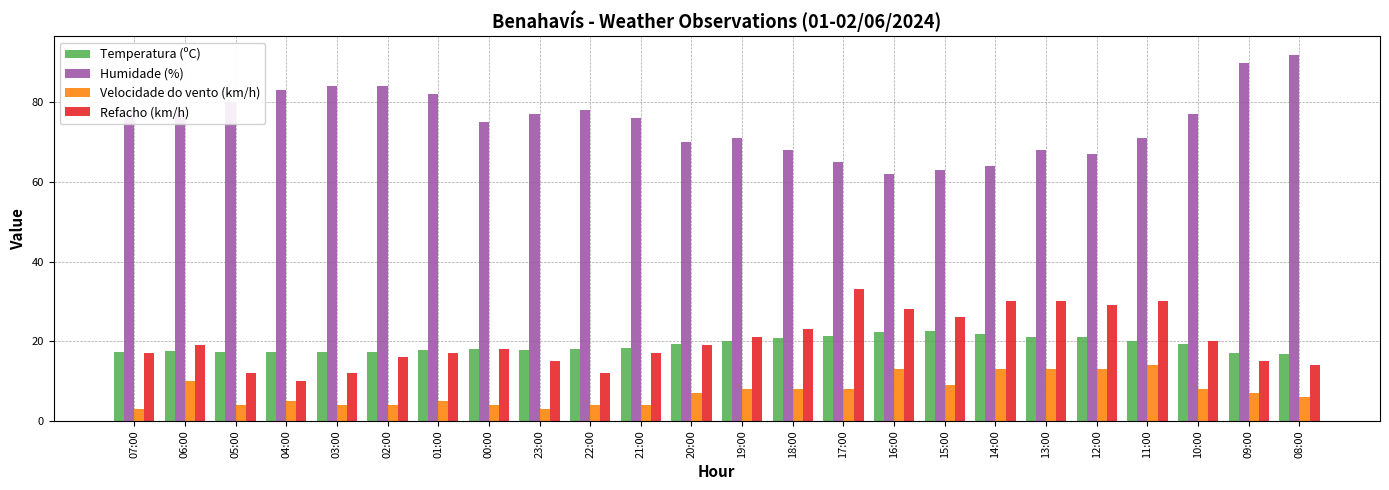

What is the difference between the second highest and second lowest values in the Humidade (%) series?

27.0